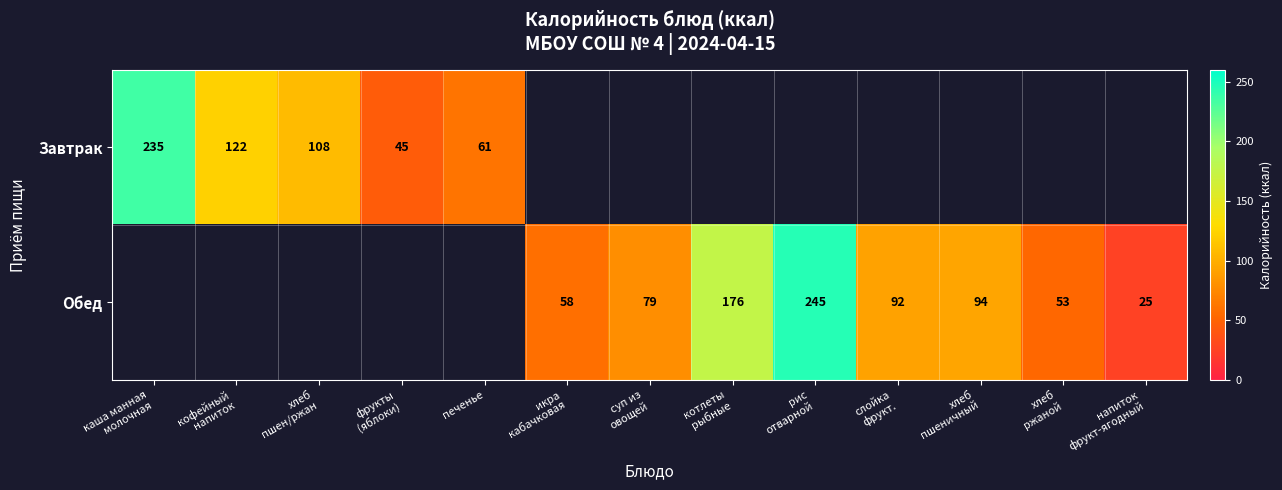

At which label does Обед first exceed 25?

икра кабачковая